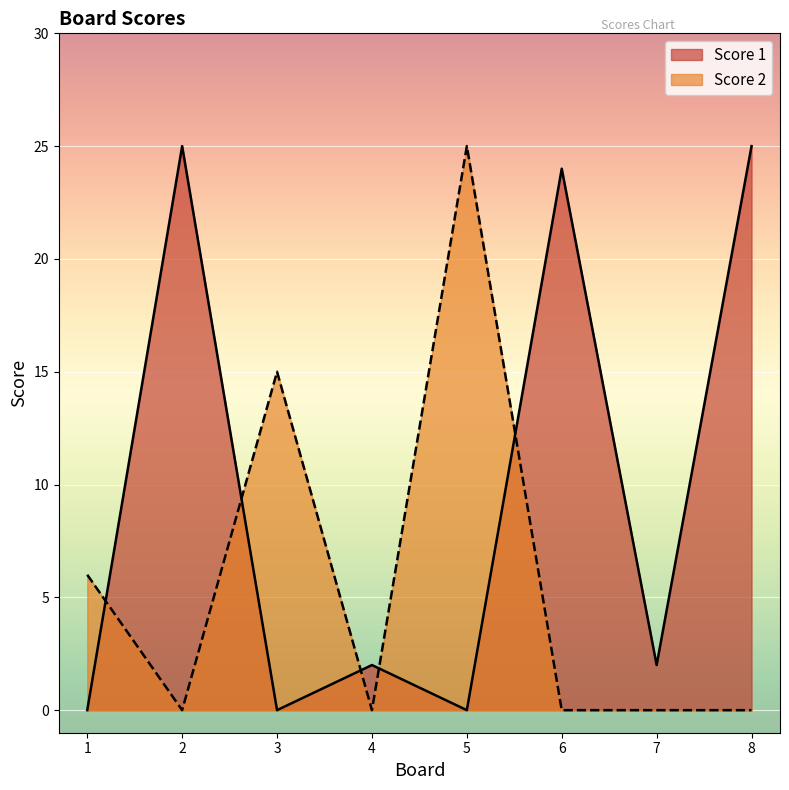

Where does the Score 1 series first go above 2?

2